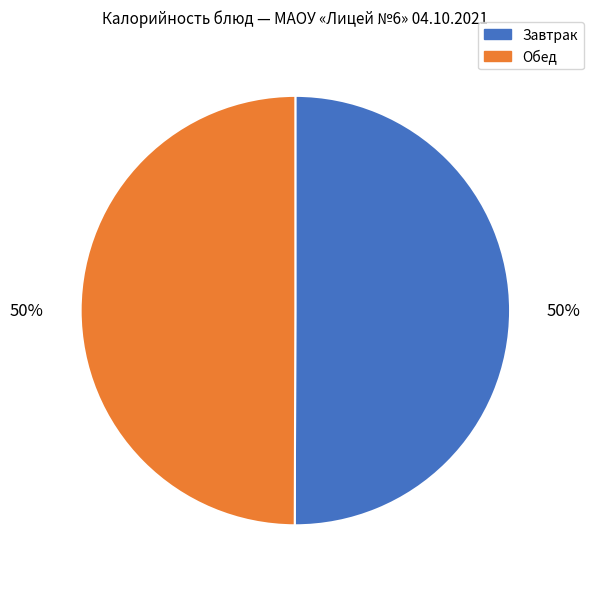

To the nearest percent, what is the average slice percentage?

50%